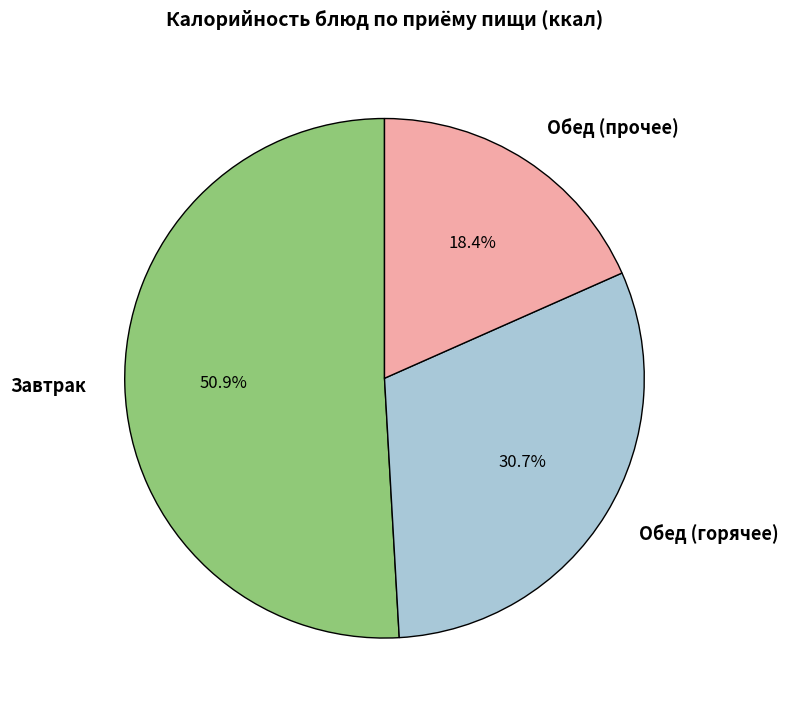

Count the number of slices in the pie.

3